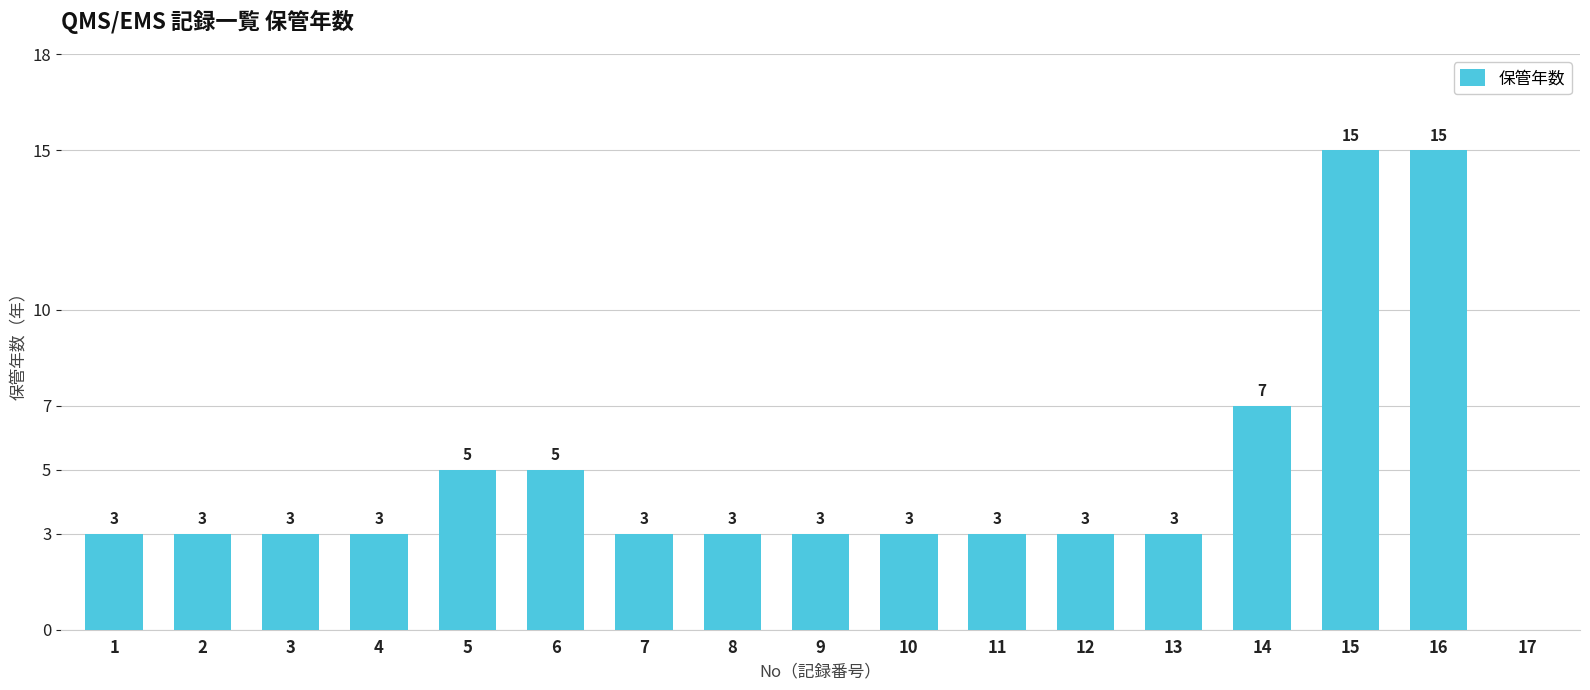

How many values are above zero?

16